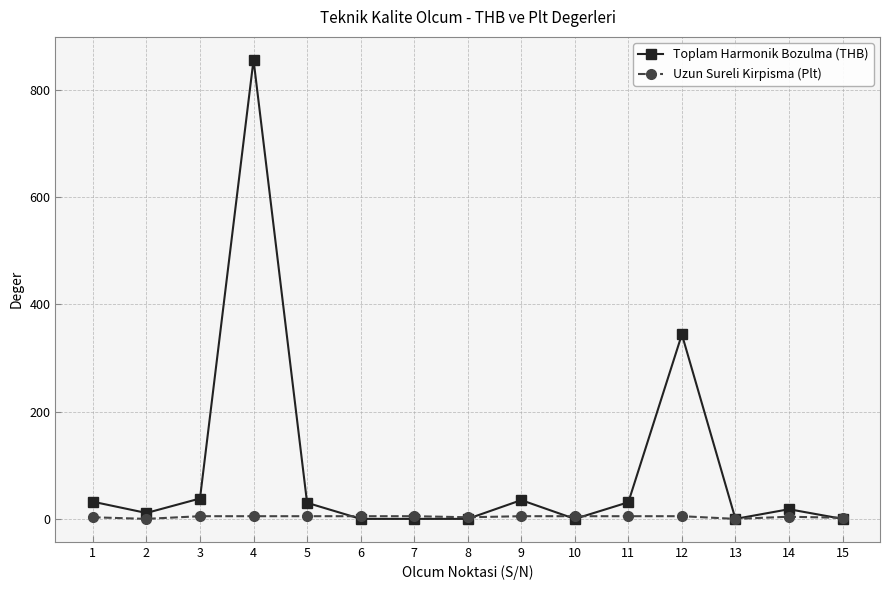

Where is the first local maximum for Toplam Harmonik Bozulma (THB)?

4